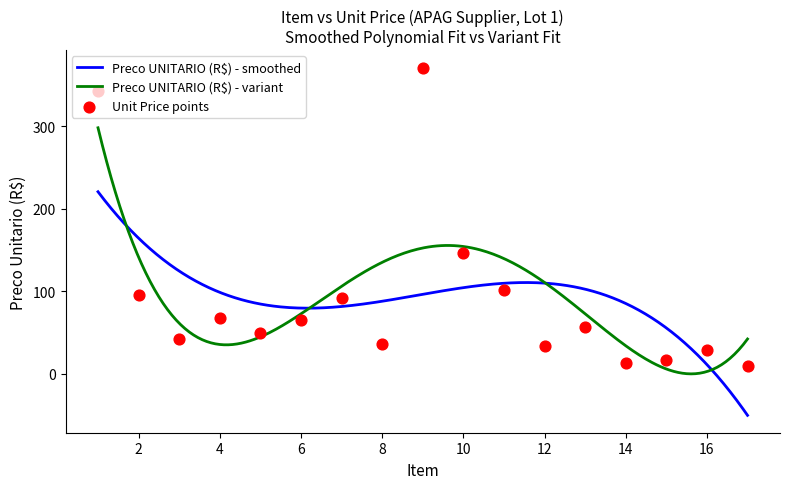

At how many categories does at least one series exceed 294?

2